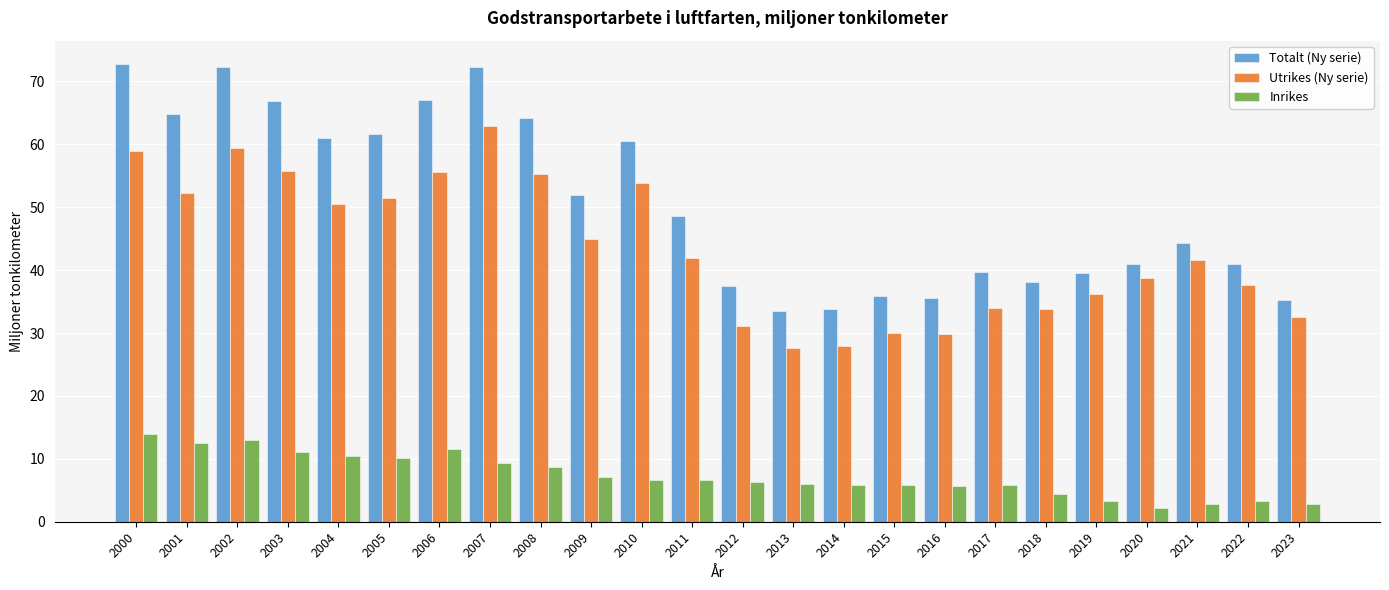

How many data points in Utrikes (Ny serie) are above 41?

13